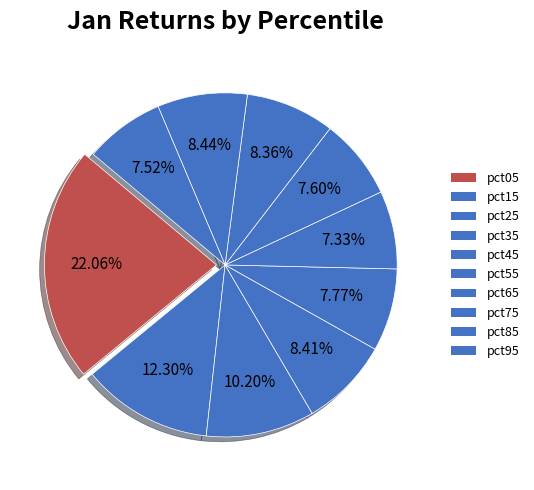

How many slices are in this pie chart?

10